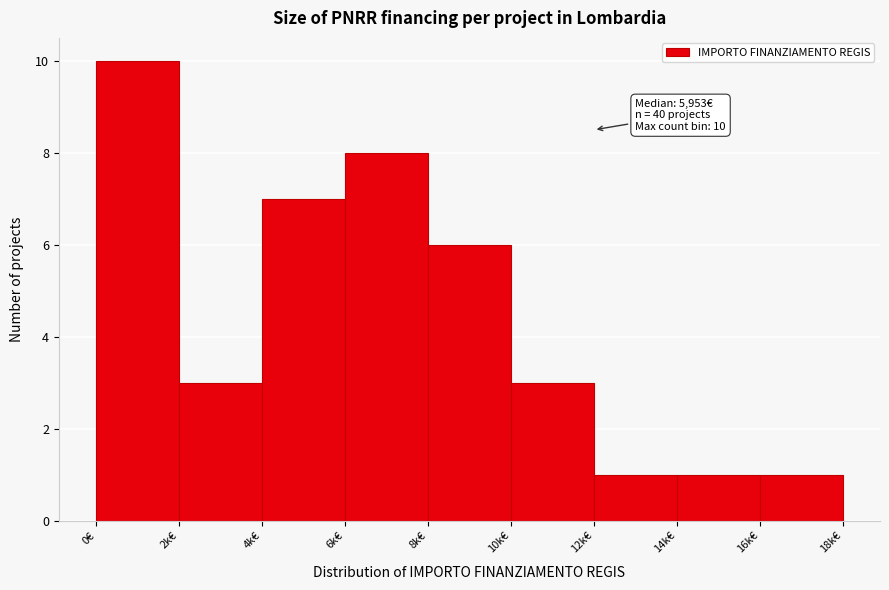

Reading left to right, what are all the values shown in this chart?

10	3	7	8	6	3	1	1	1